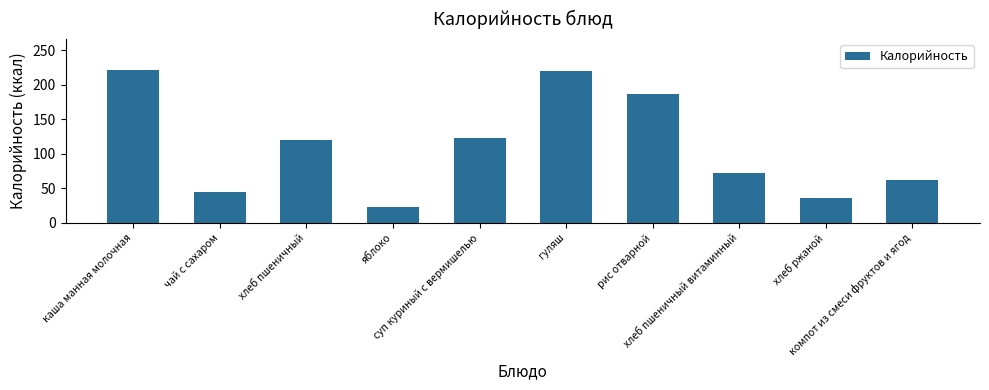

What is the sum of all values?

1109.7